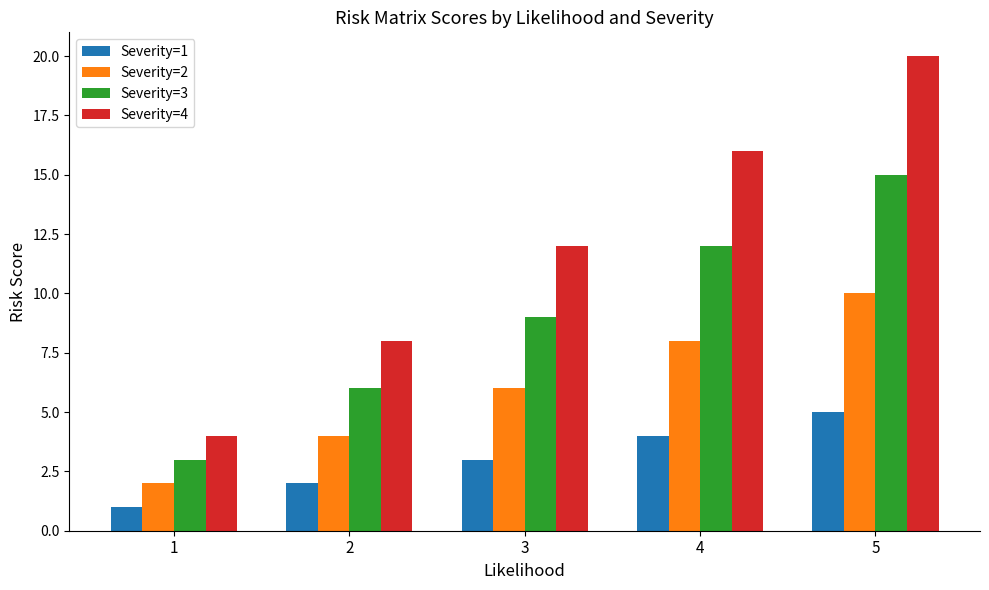

What is the greatest value displayed?

20